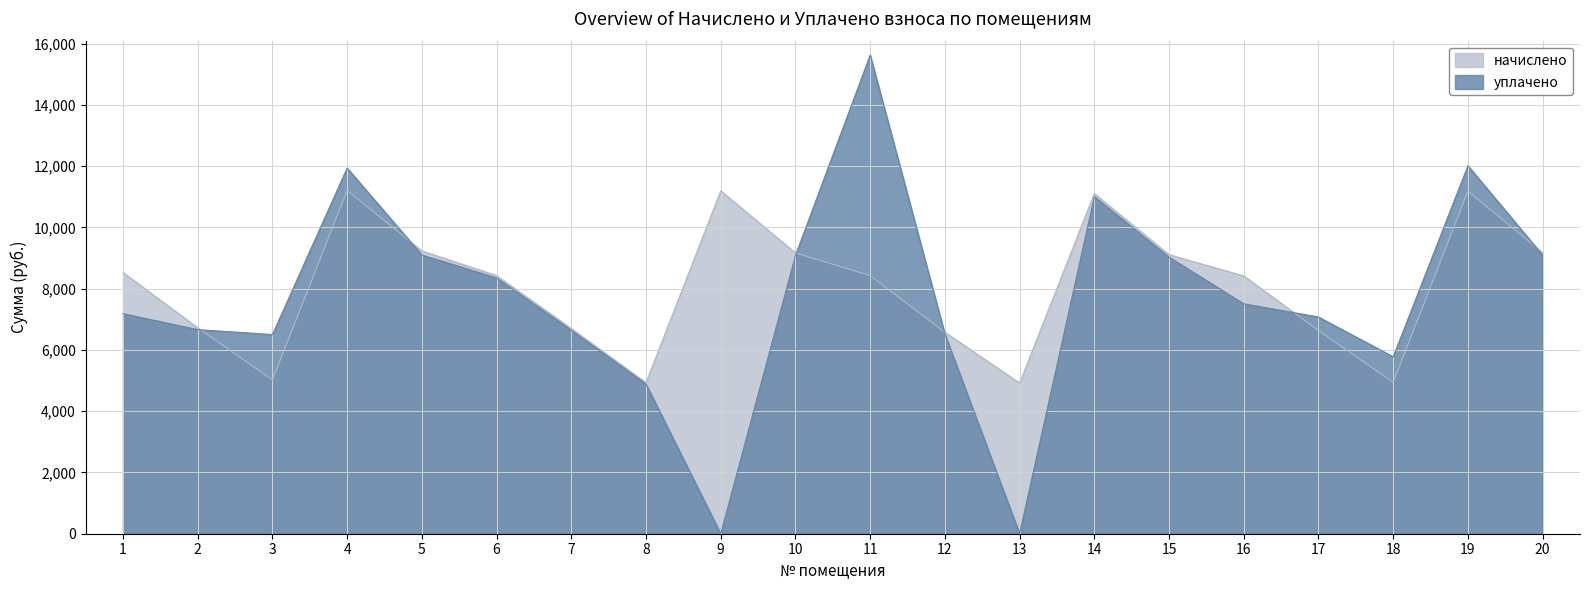

Which label corresponds to the largest value in the chart?

11